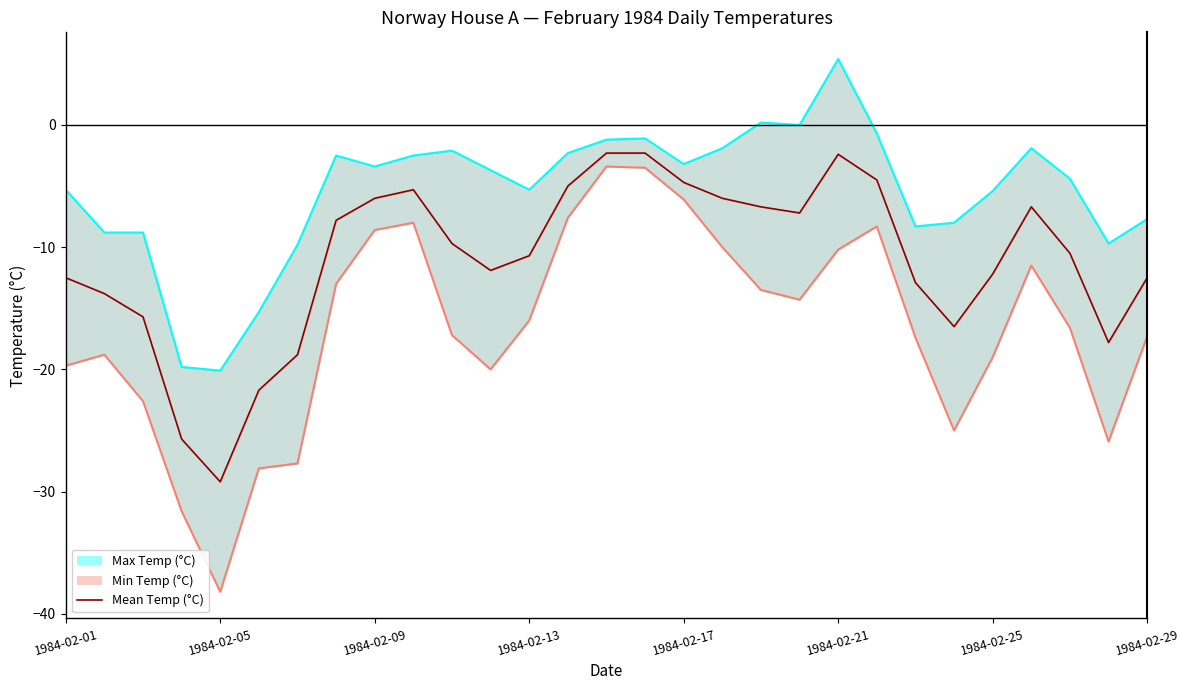

Rank the series by their maximum value, from lowest to highest.

Min Temp (°C) line, Mean Temp (°C), Max Temp (°C) line